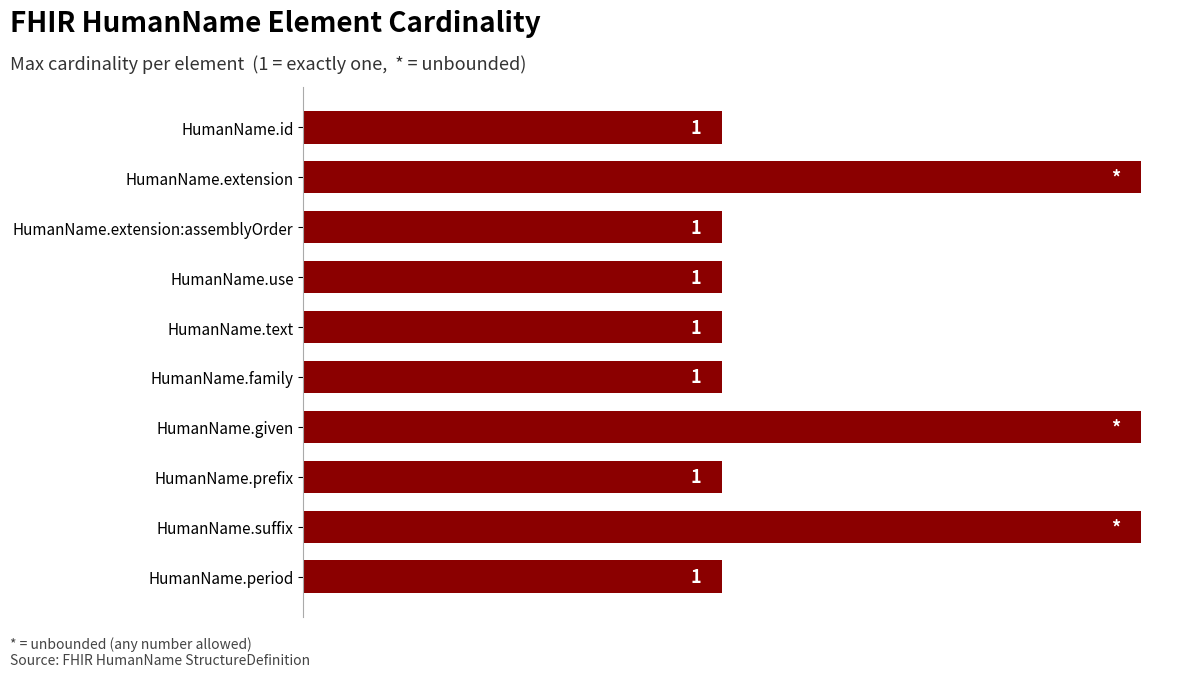

Between HumanName.given and HumanName.id, which is larger?

HumanName.given